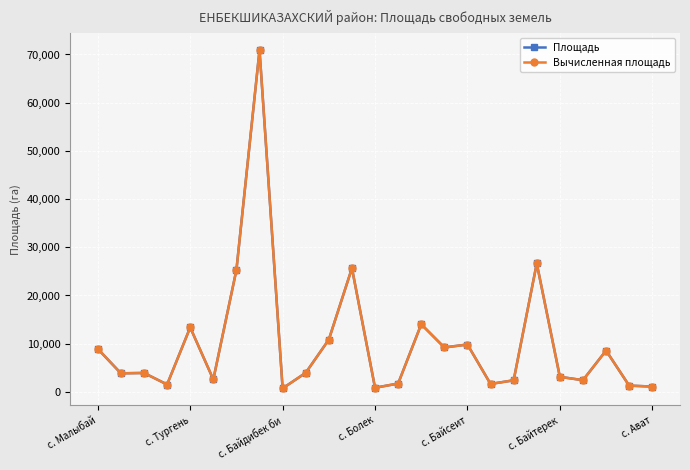

Where is Вычисленная площадь nearest to the value 35822?

19